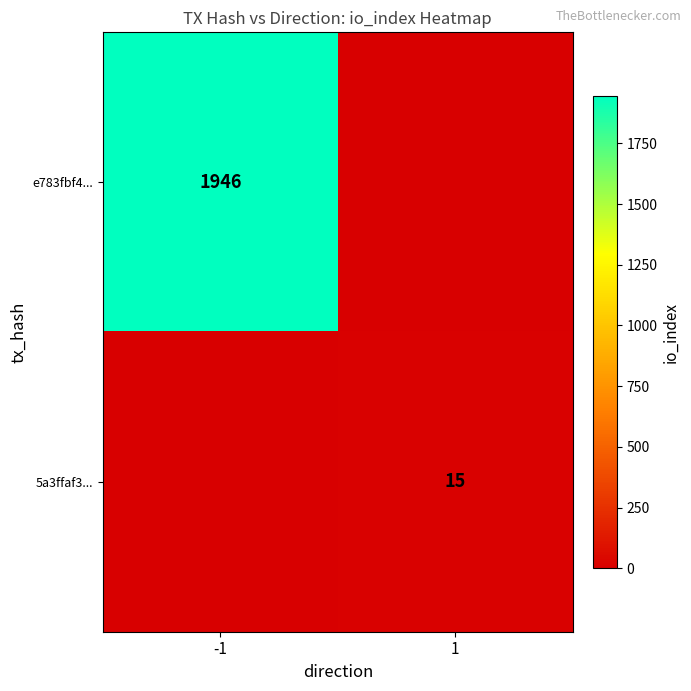

The e783fbf4... series shows 1946 at -1. True or false?

True